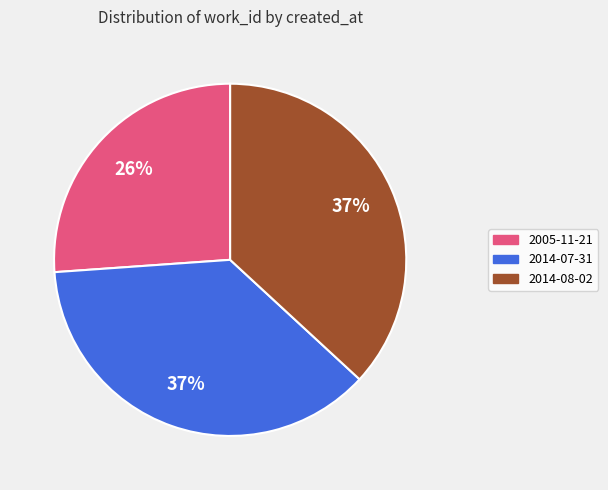

Which has a higher value, 2005-11-21 or 2014-08-02?

2014-08-02